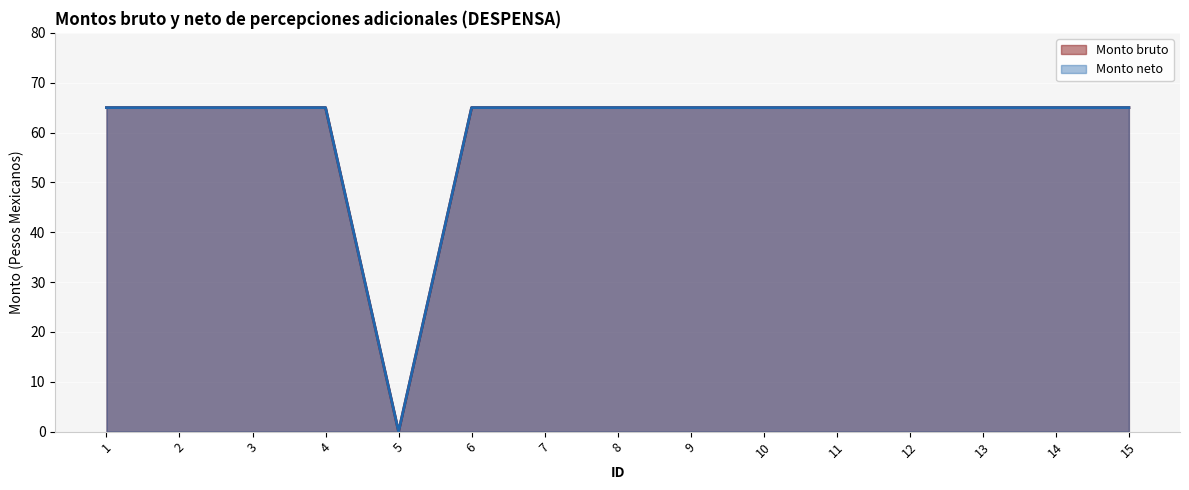

What is the highest value of the Monto bruto series?

65